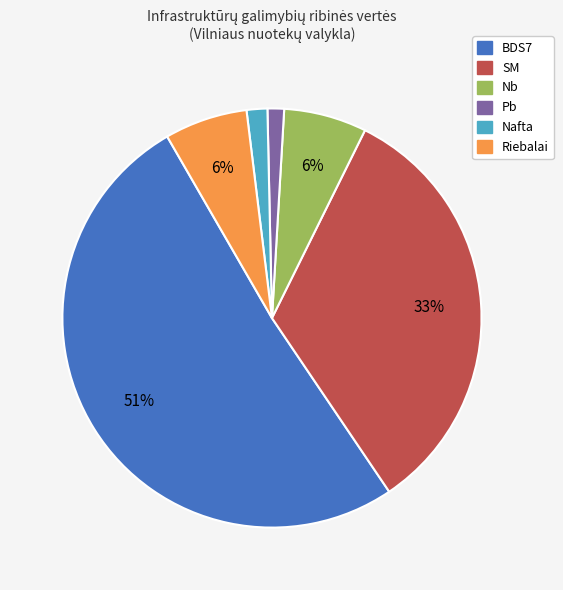

Does any single category account for the majority?

Yes